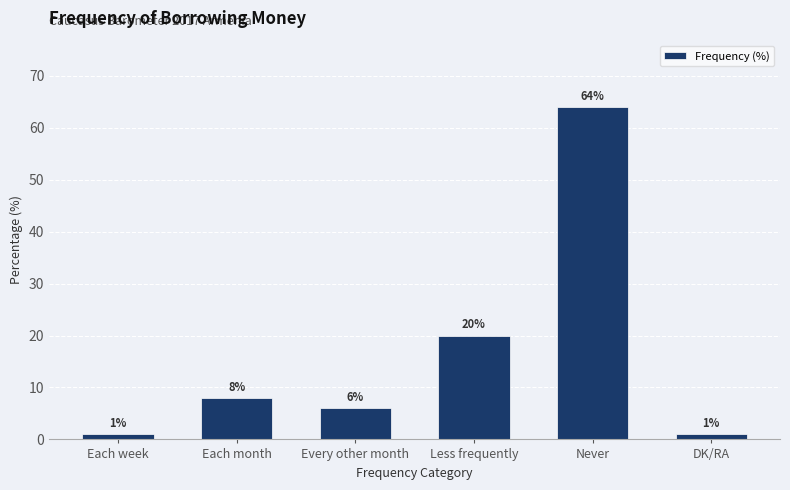

At which category does the chart reach its peak across all series?

Never